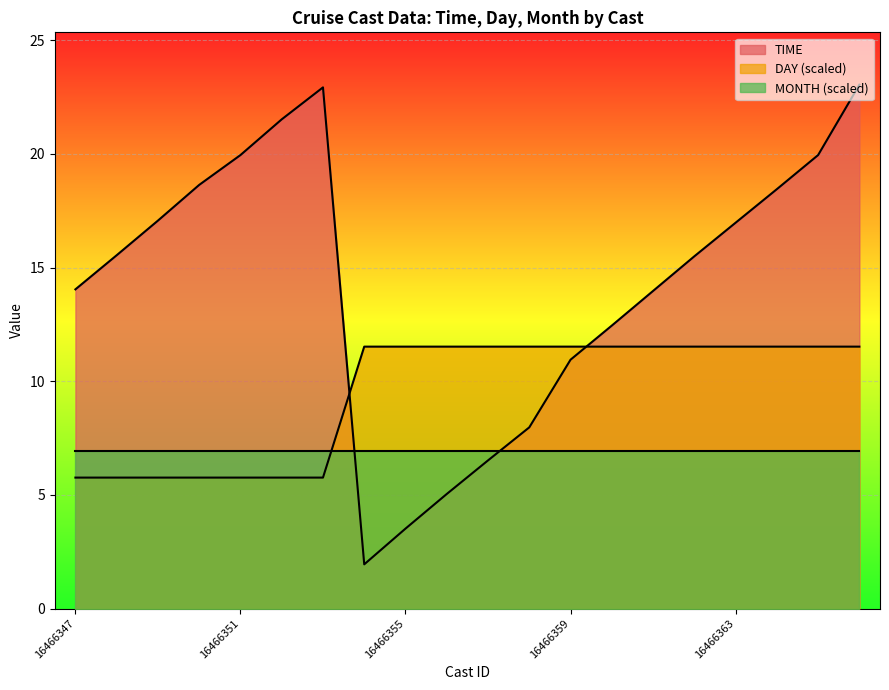

What is the greatest value displayed?

23.0